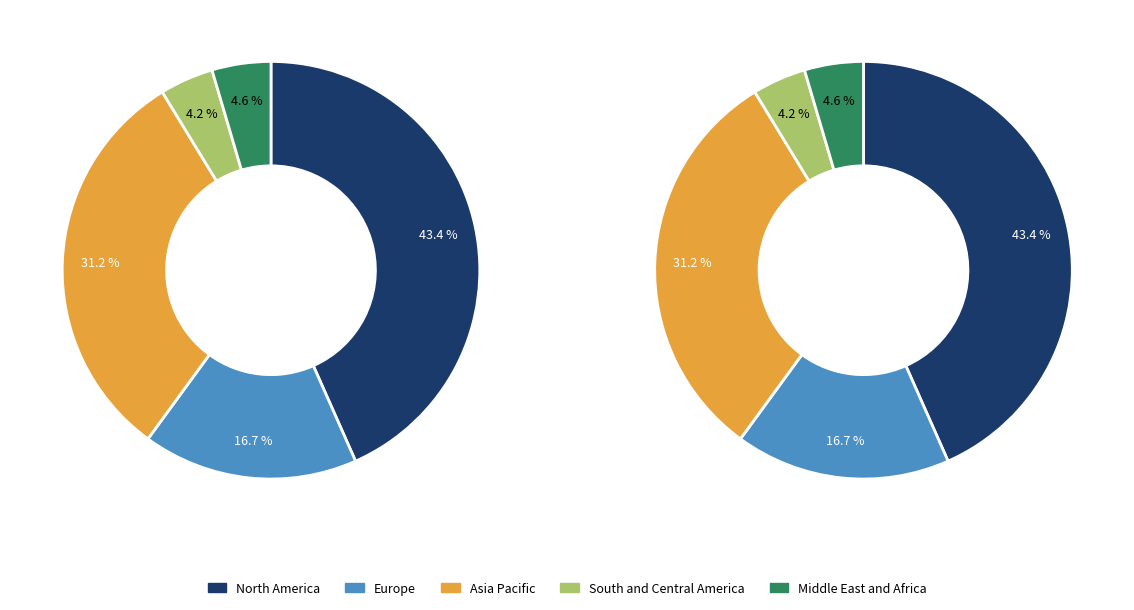

The Northern America slice represents 43% of the pie. True or false?

True